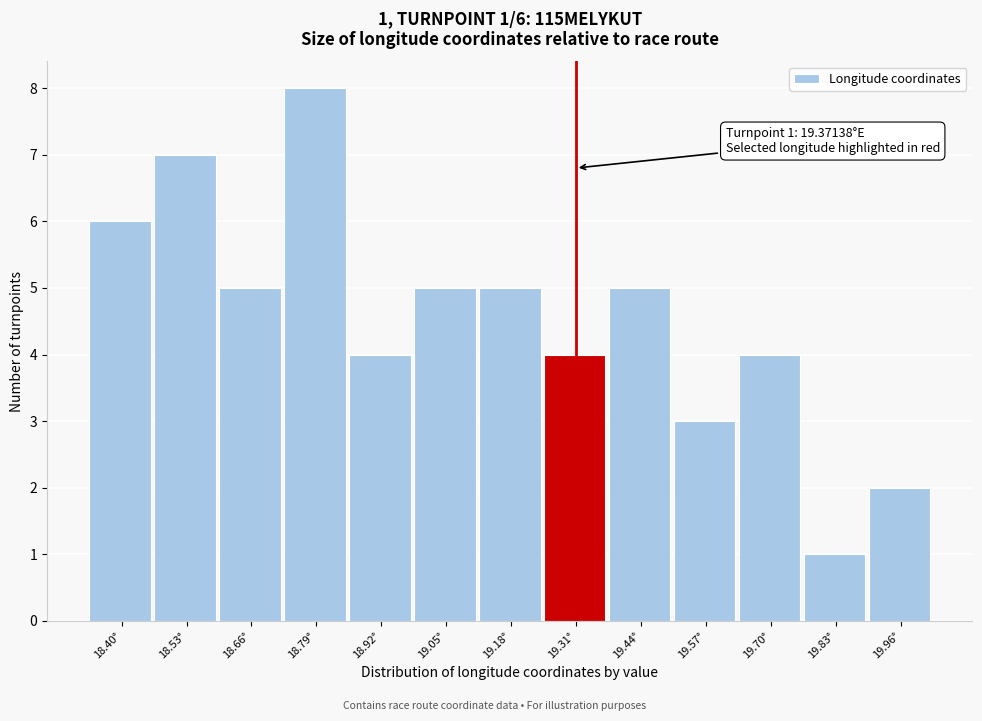

Reading right to left, extract all data points from this chart.

2	1	4	3	5	4	5	5	4	8	5	7	6